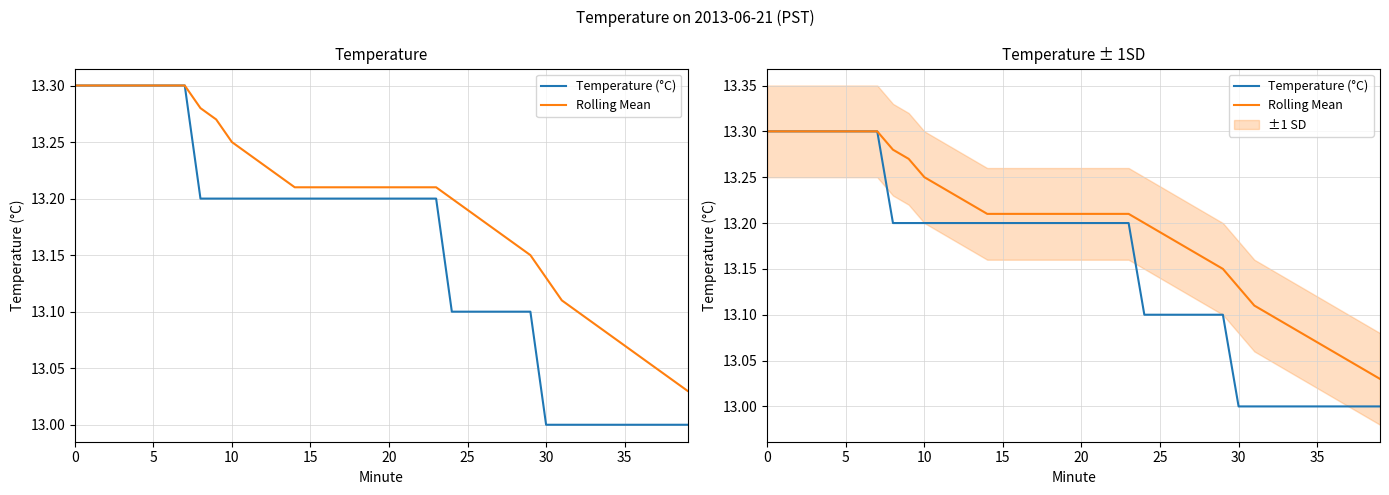

At which label is Temperature (°C) closest to 13?

30